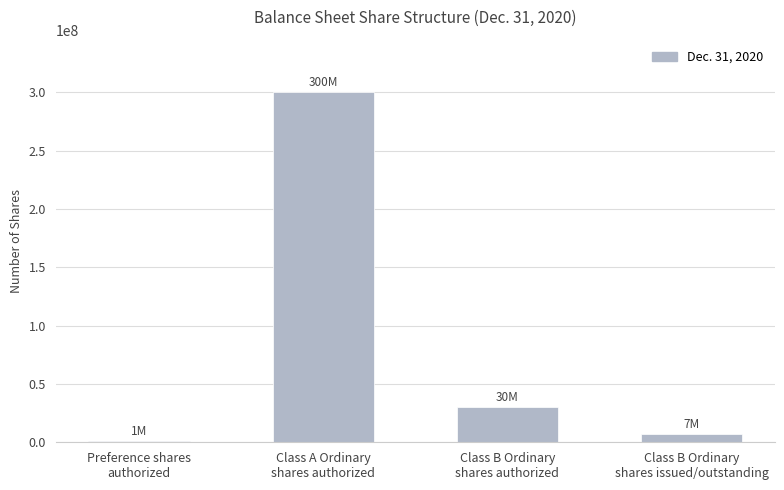

What is the maximum value shown in the chart?

300000000